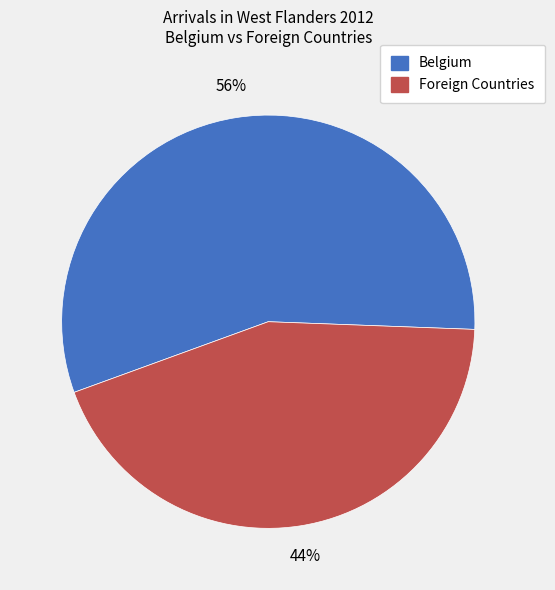

What is the ratio of the value at Belgium to the value at Foreign Countries?

1.3